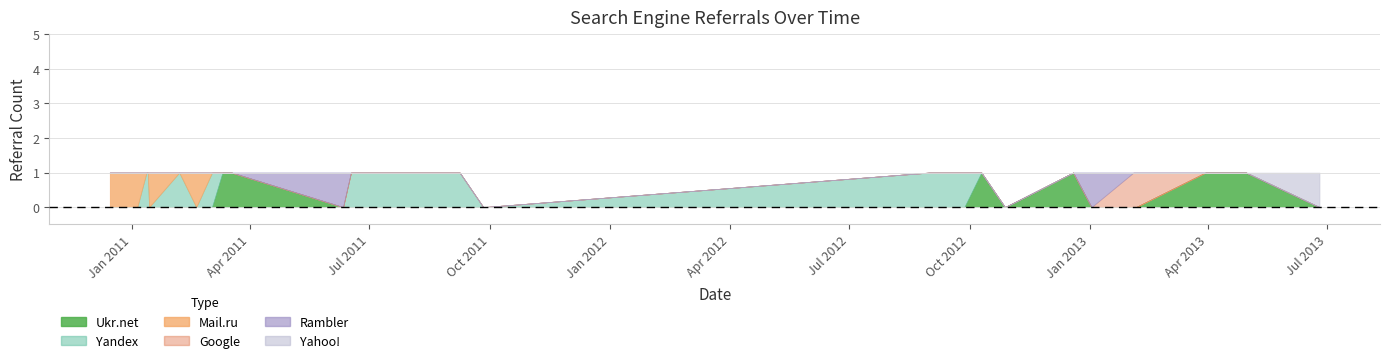

What position from the right is 2011-06-17?

19